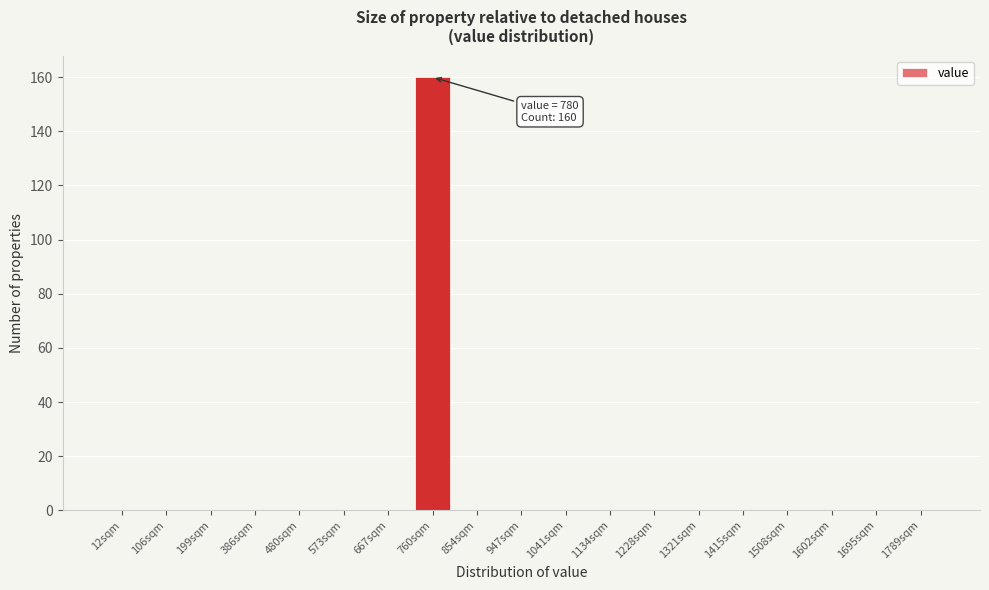

Reading left to right, what are all the values shown in this chart?

12sqm=0	106sqm=0	199sqm=0	386sqm=0	480sqm=0	573sqm=0	667sqm=0	760sqm=160	854sqm=0	947sqm=0	1041sqm=0	1134sqm=0	1228sqm=0	1321sqm=0	1415sqm=0	1508sqm=0	1602sqm=0	1695sqm=0	1789sqm=0